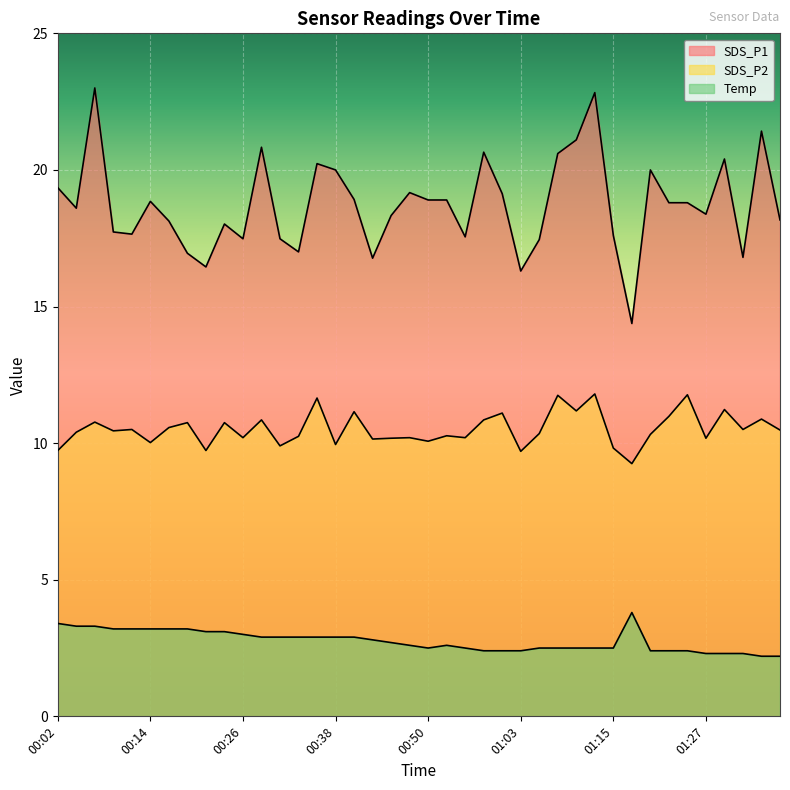

At which label does SDS_P1 reach its peak?

00:07